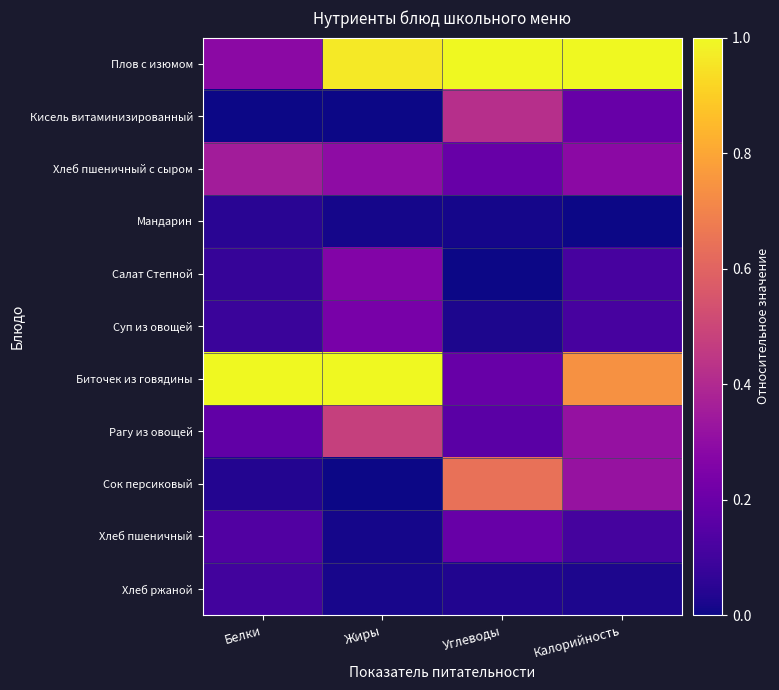

How many series are shown in this chart?

11